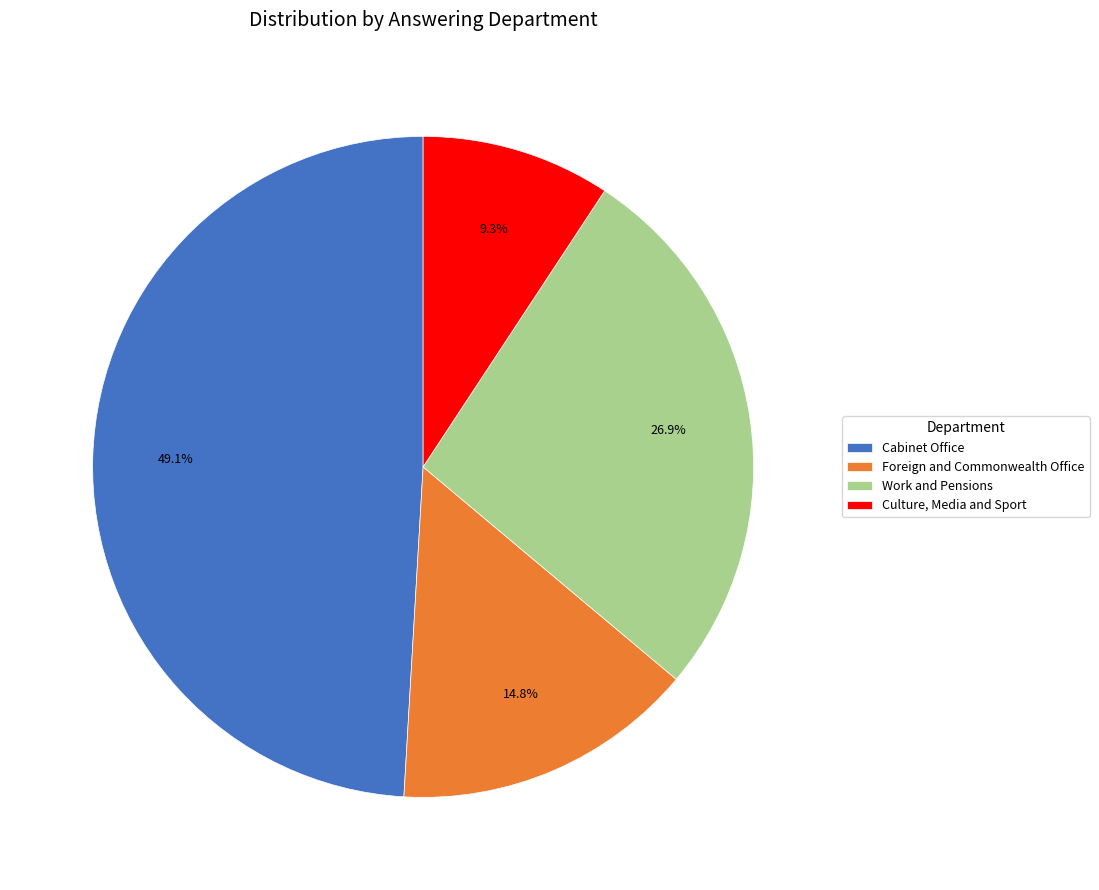

How many slices are in this pie chart?

4